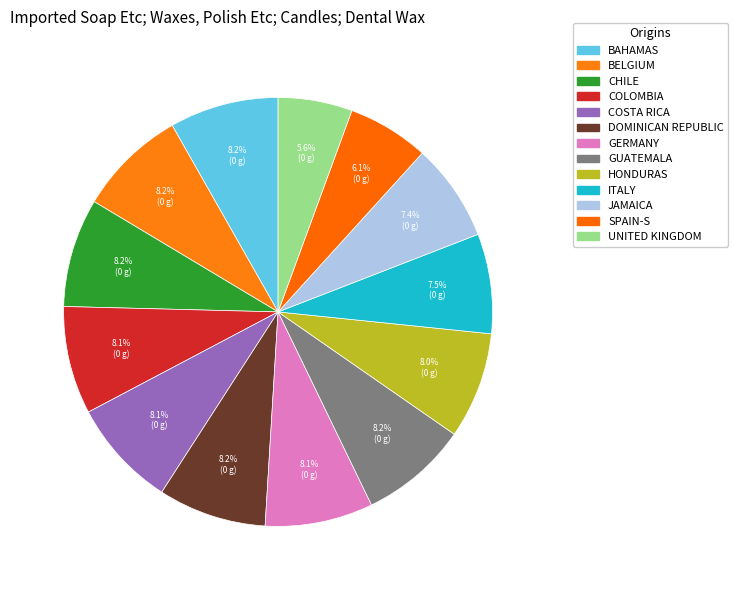

How many segments does this pie chart have?

13